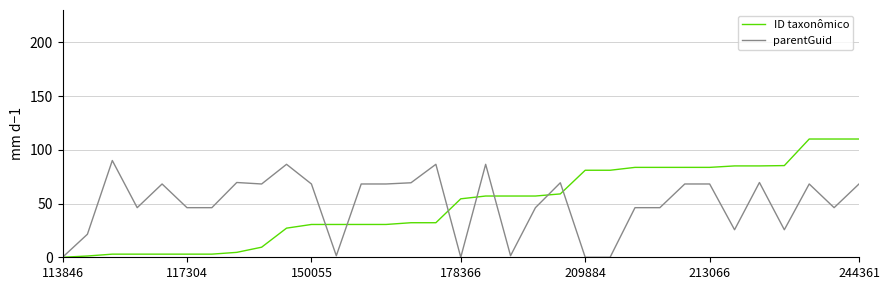

Rank the series by their maximum value, from highest to lowest.

ID taxonômico, parentGuid